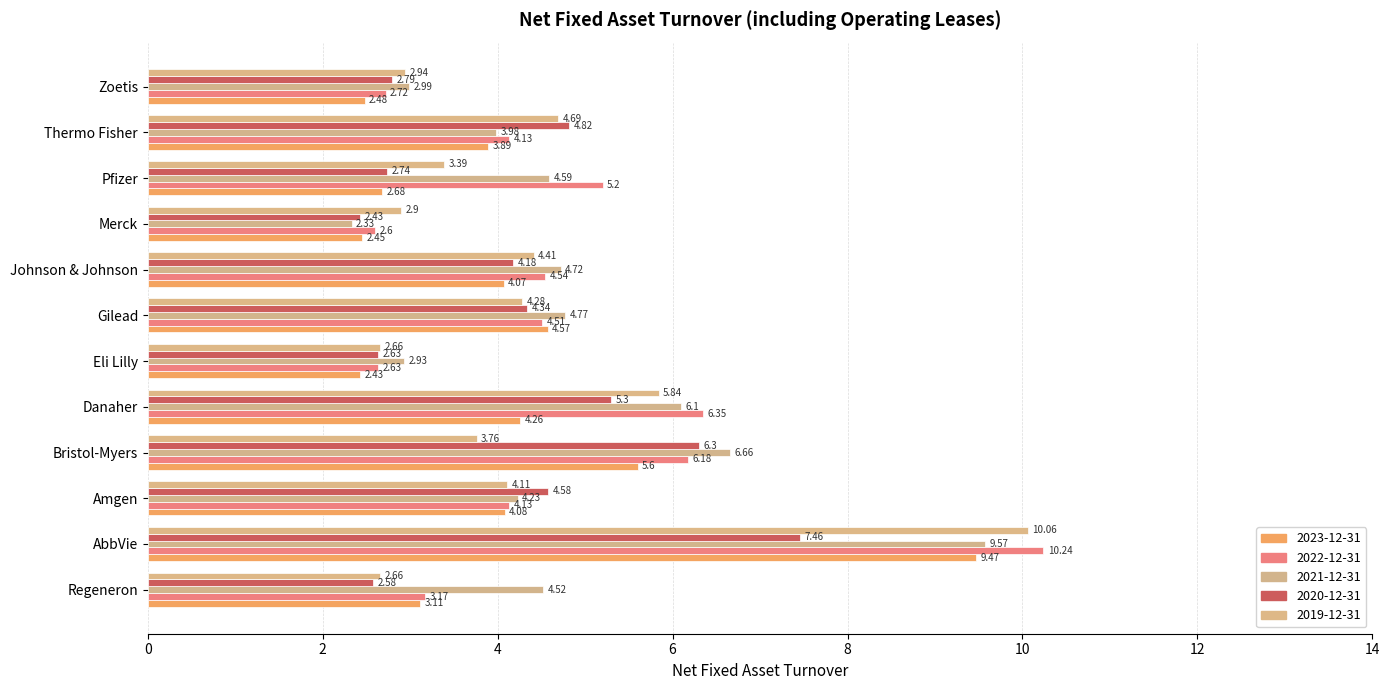

What is the average value of the 2023-12-31 series?

4.1